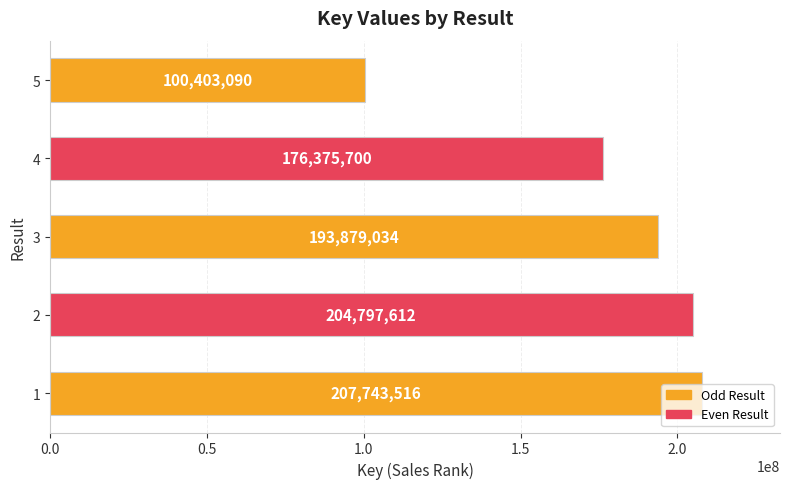

The chart shows a value of 334330018 at 1. True or false?

False